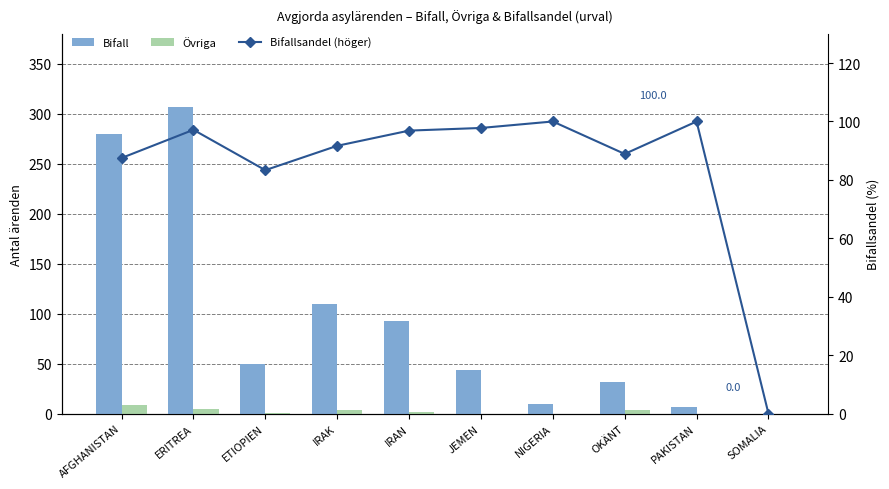

What is the label of the 10th bar from the left?

SOMALIA